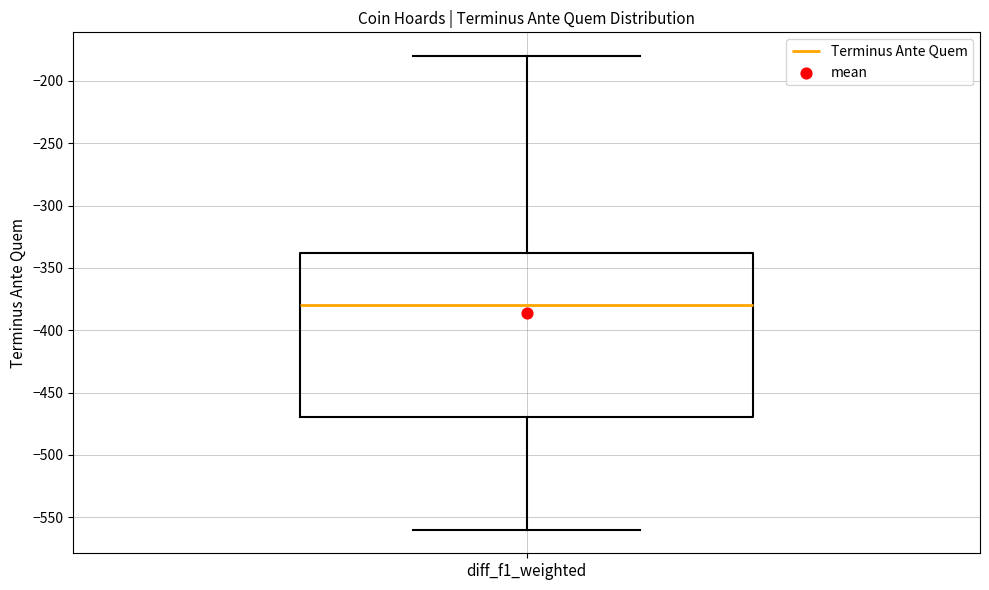

Transcribe this box plot: give where the median line is, the range the box spans, and where the two whiskers end, as read against the y-axis. The values are not printed on the chart, so give them approximately, as read against the axis.

median -380, box -470 to -340, whiskers -560 to -180